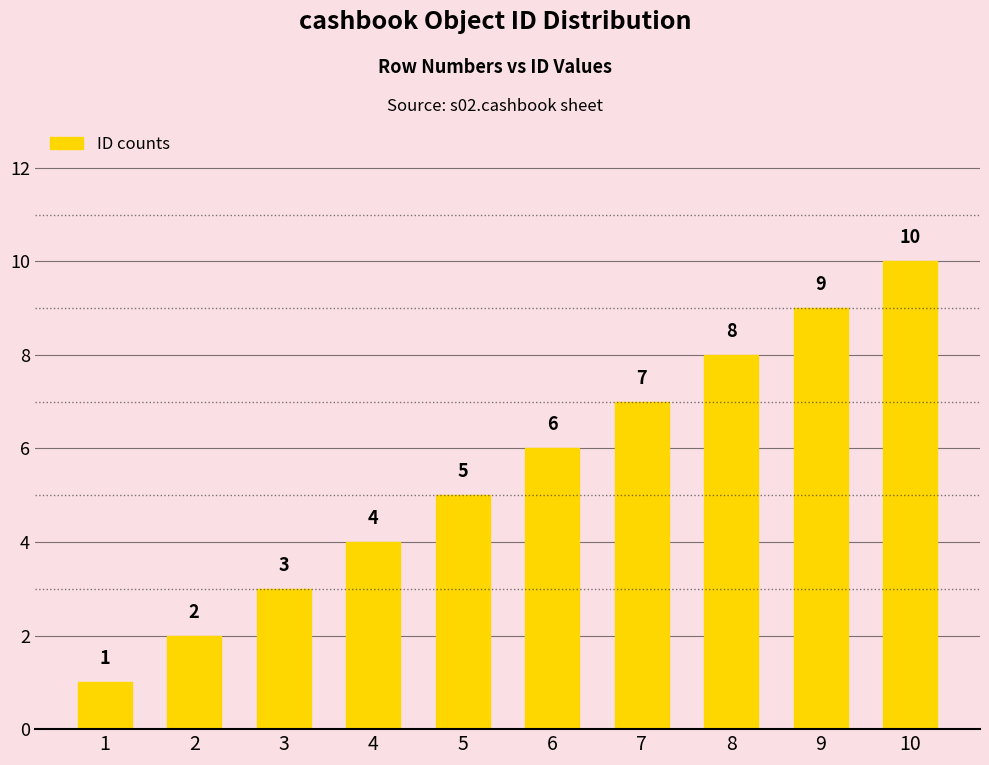

List the labels in order of value, largest first.

10, 9, 8, 7, 6, 5, 4, 3, 2, 1